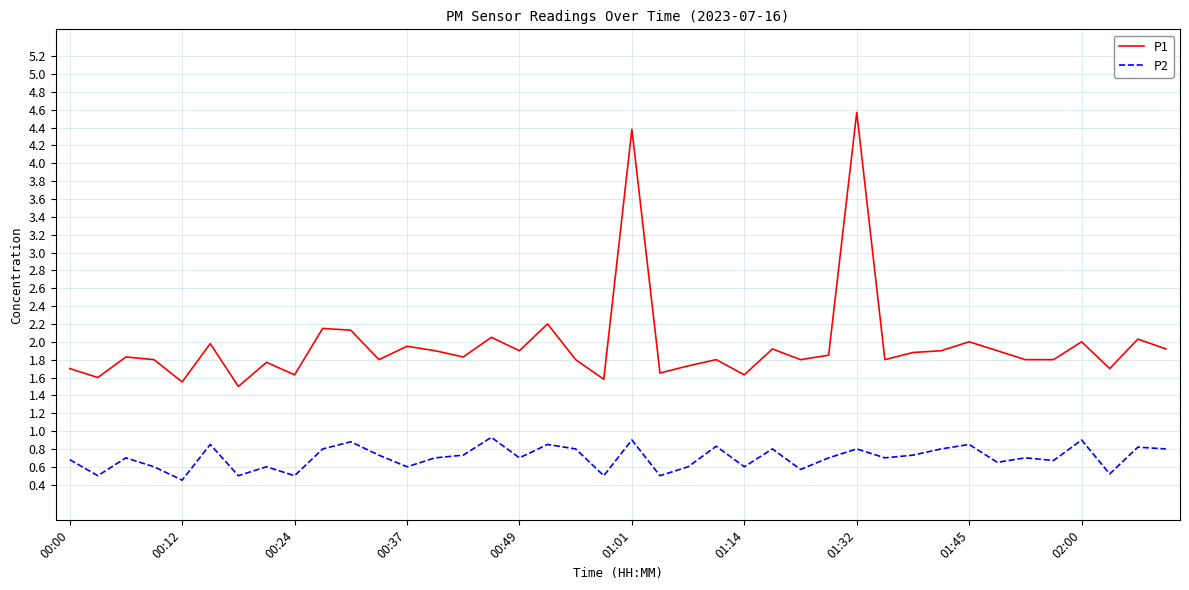

What are all the series names shown in the legend?

P1, P2